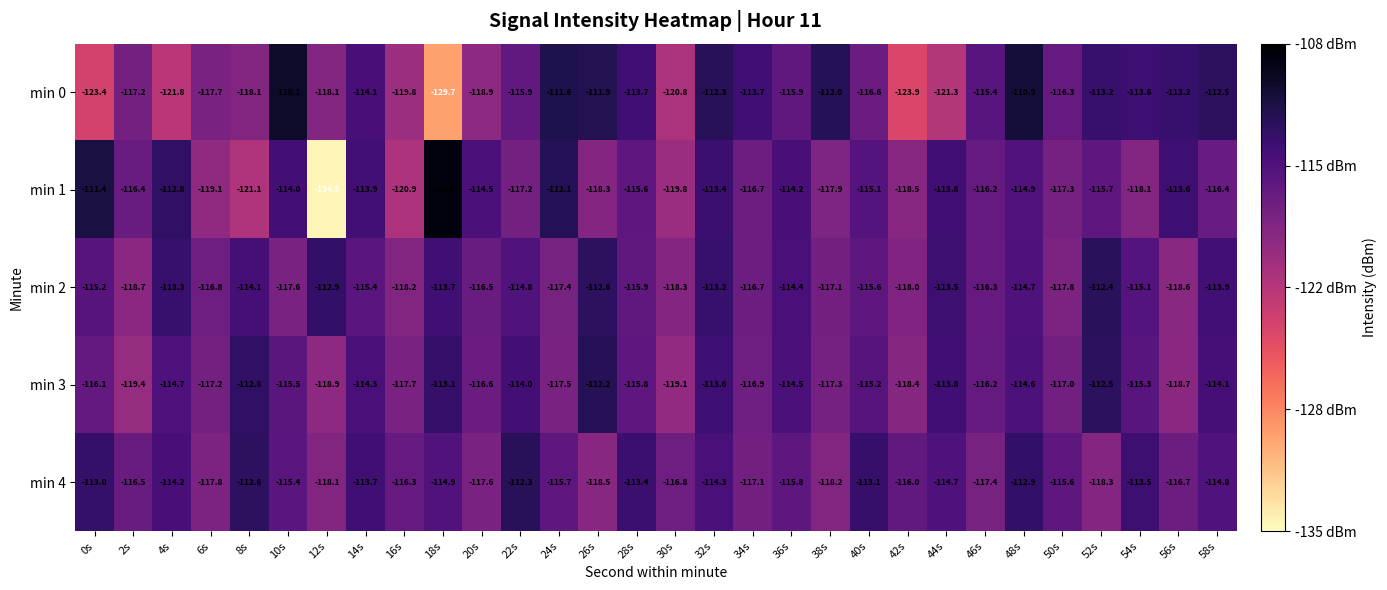

What is the sum of all min 2 values?

-3468.7